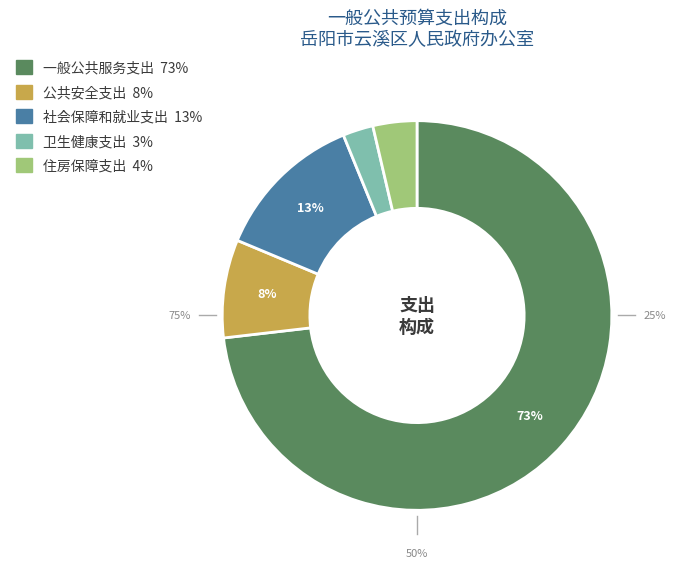

Is there any slice that represents more than half of the pie?

Yes